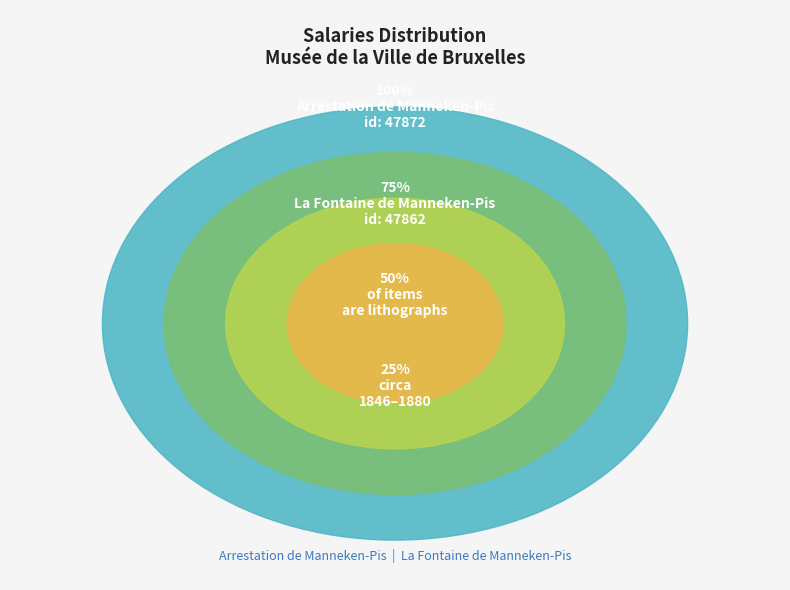

Does any single category account for the majority?

Yes